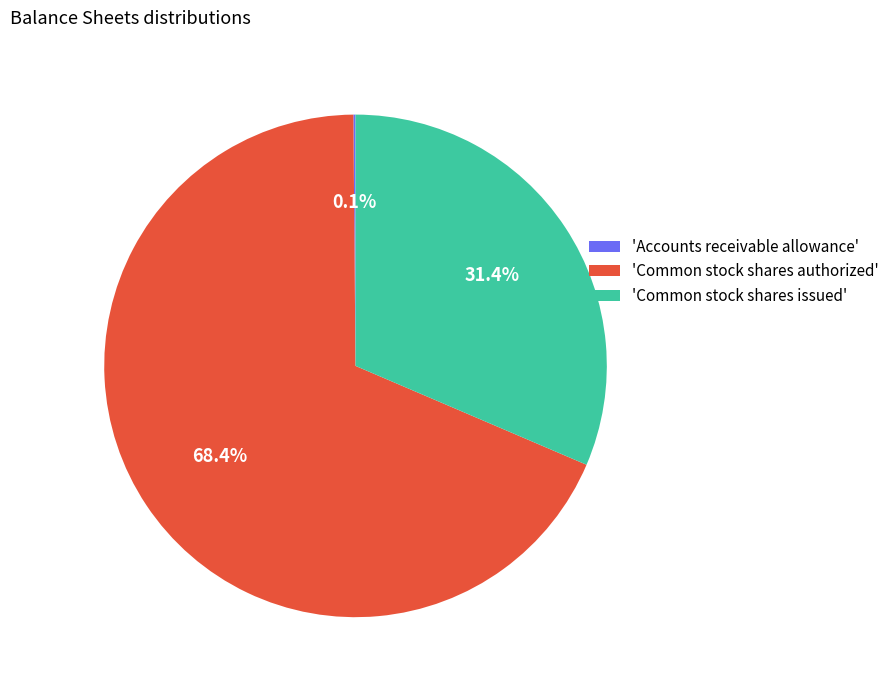

To the nearest percent, what is the average slice percentage?

33%